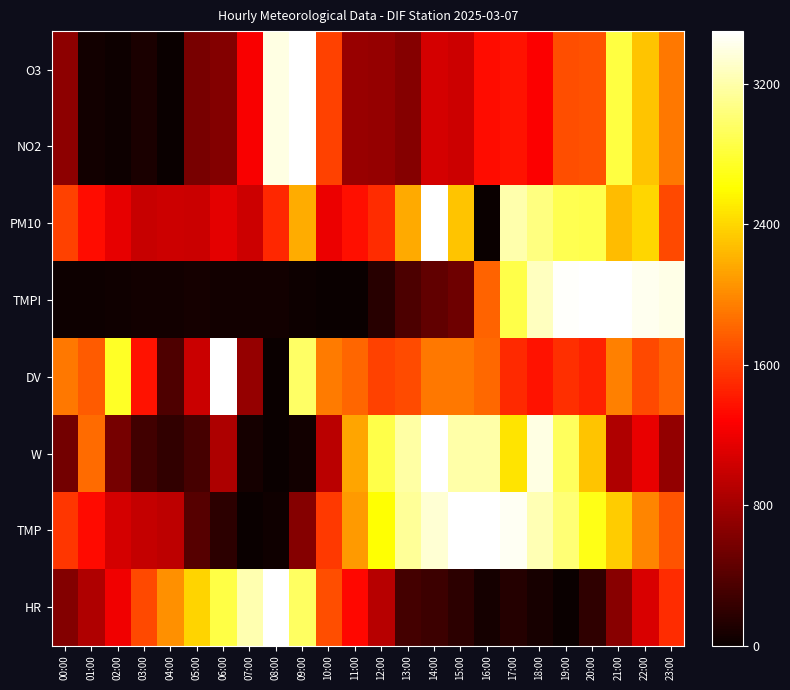

What is the maximum value shown in the chart?

3500.0